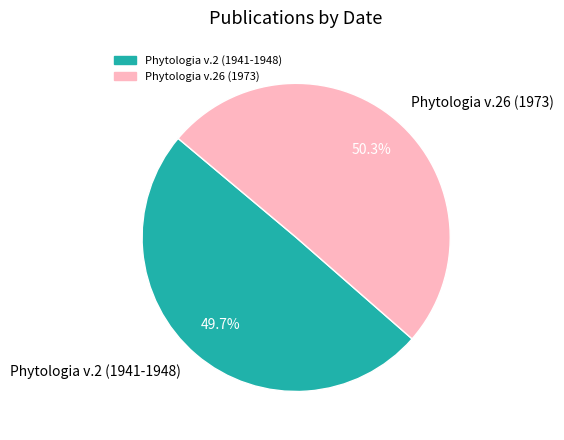

What is the ratio of the value at Phytologia v.2 (1941-1948) to the value at Phytologia v.26 (1973)?

1.0